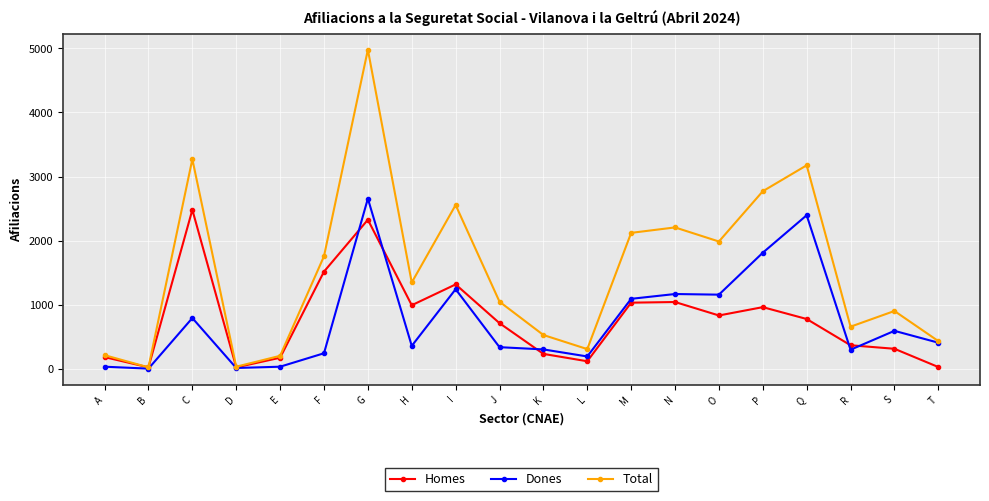

How many interior local valleys does the Homes series have?

5